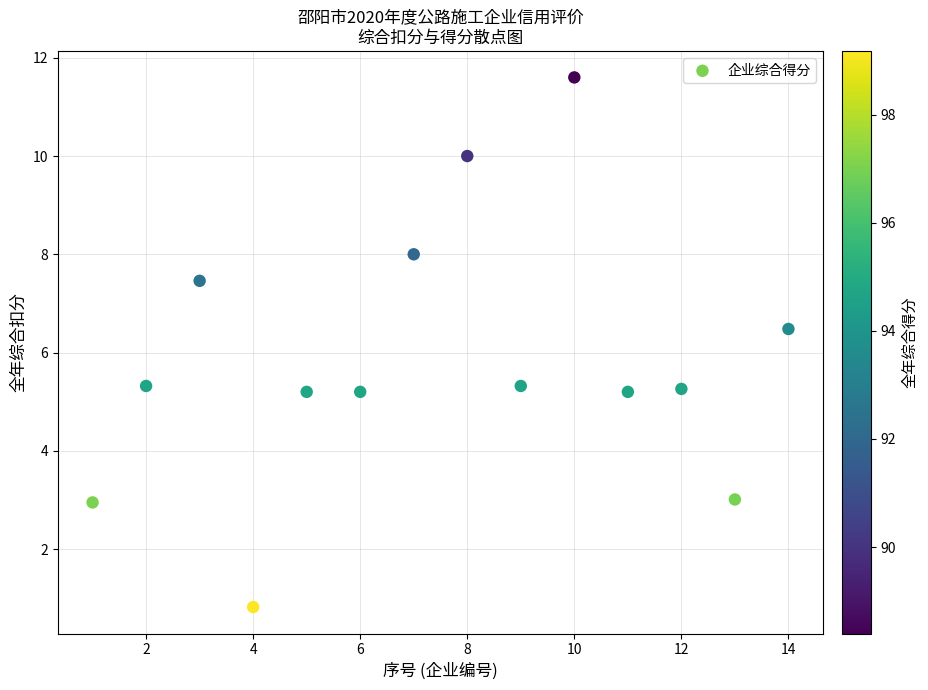

What is the range of Y values (max minus min)?

10.8